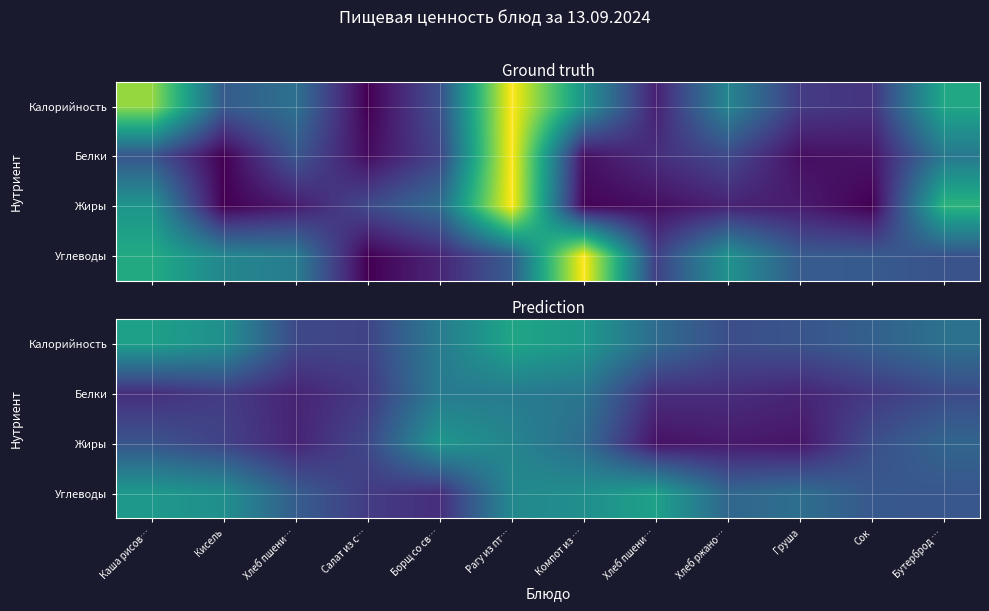

What is the maximum value for Жиры?

0.5